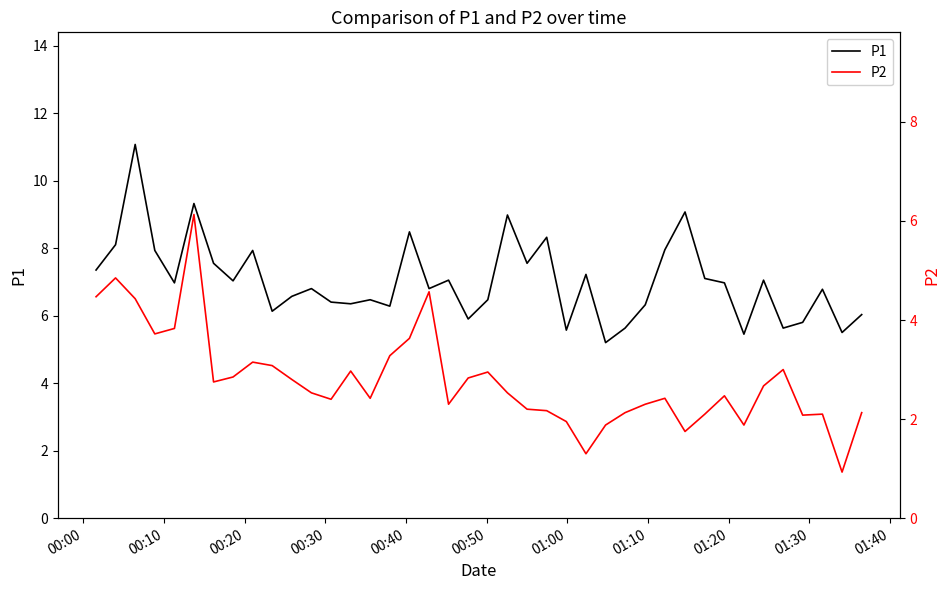

What is the lowest value of the P1 series?

5.2